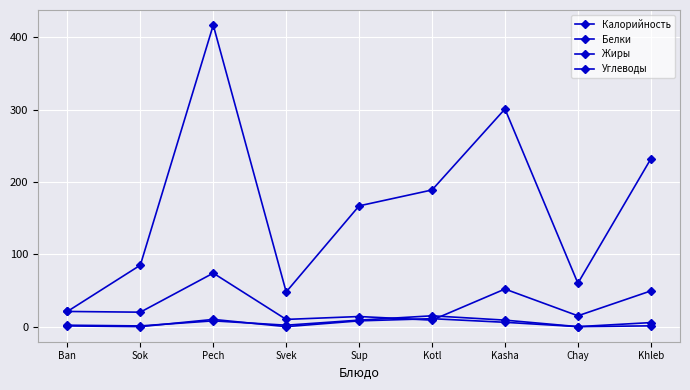

How many data points does each series have?

9